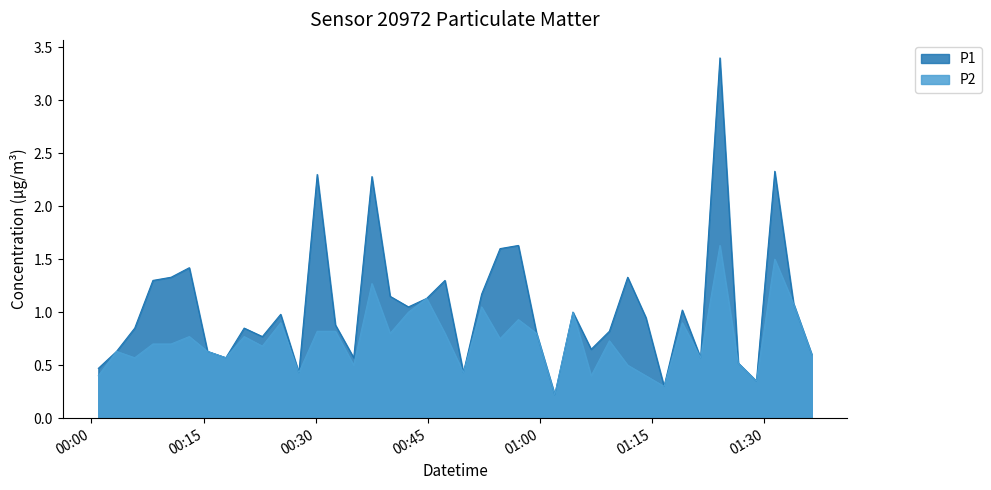

Which series has the largest total across all categories?

P1